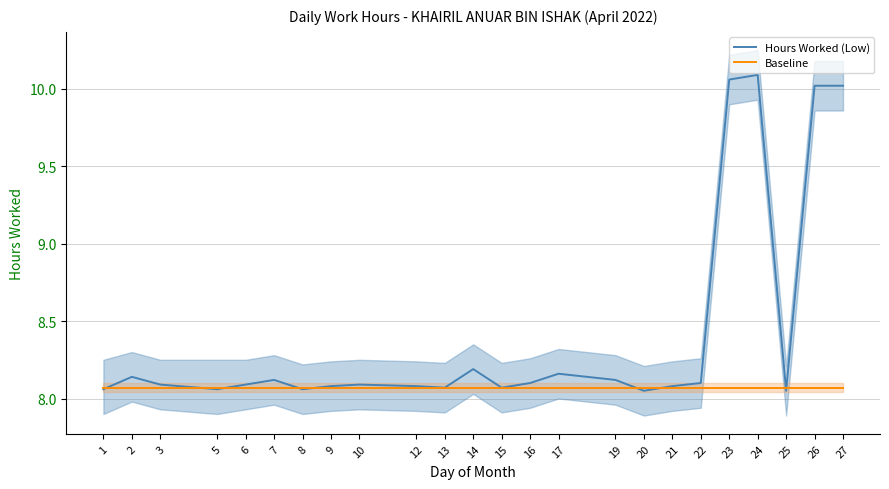

How many lines are shown in the chart?

2